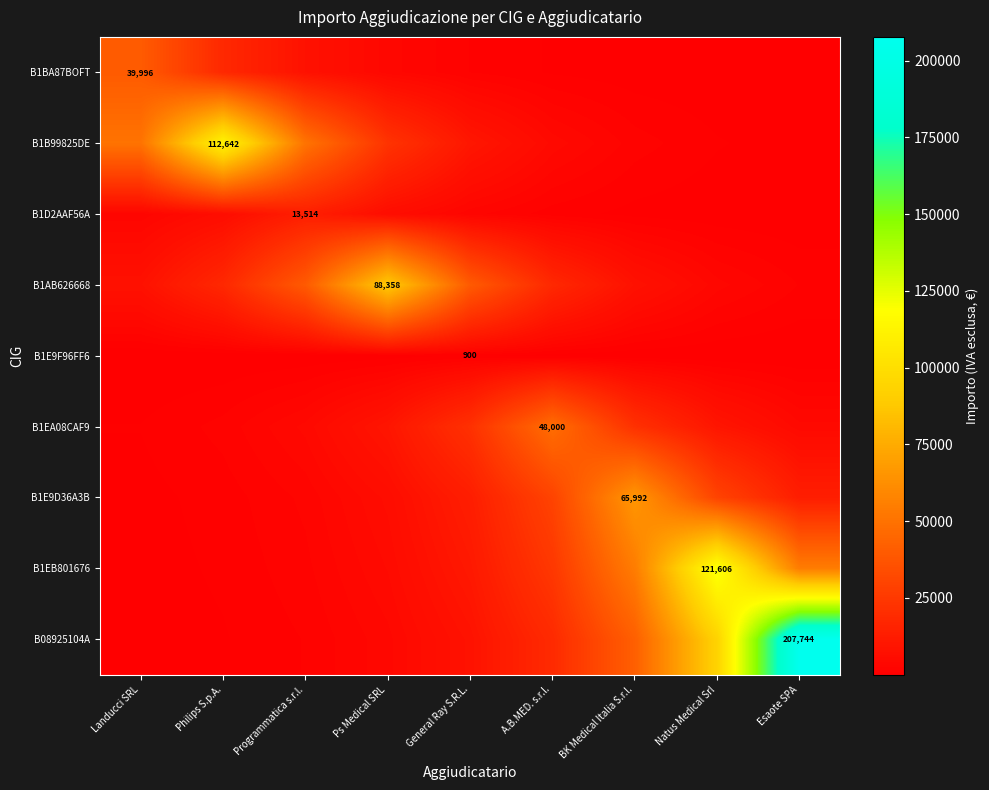

Between General Ray S.R.L. and A.B.MED. s.r.l., which series saw the biggest shift?

B1EA08CAF9